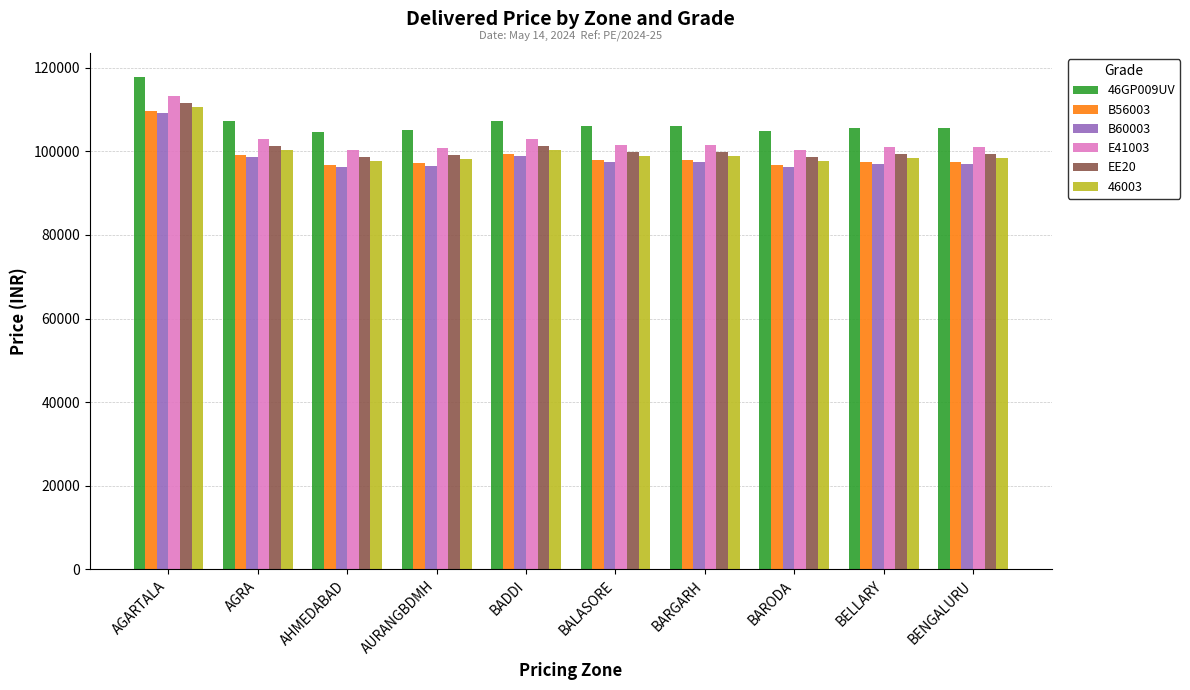

What is the label of the 7th bar from the right?

AURANGBDMH